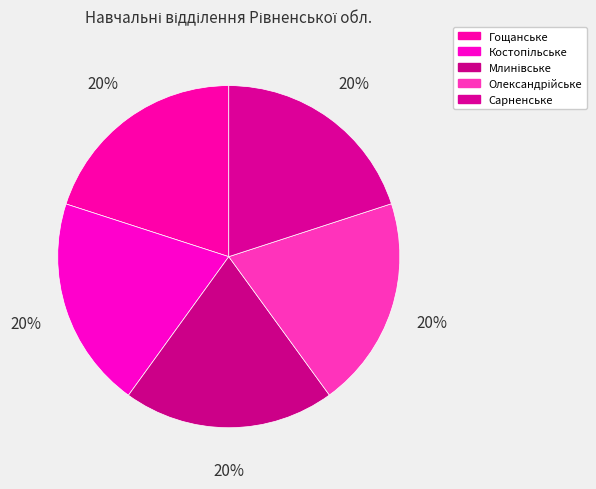

To the nearest percent, what is the combined percentage of Костопільське and Млинівське?

40%